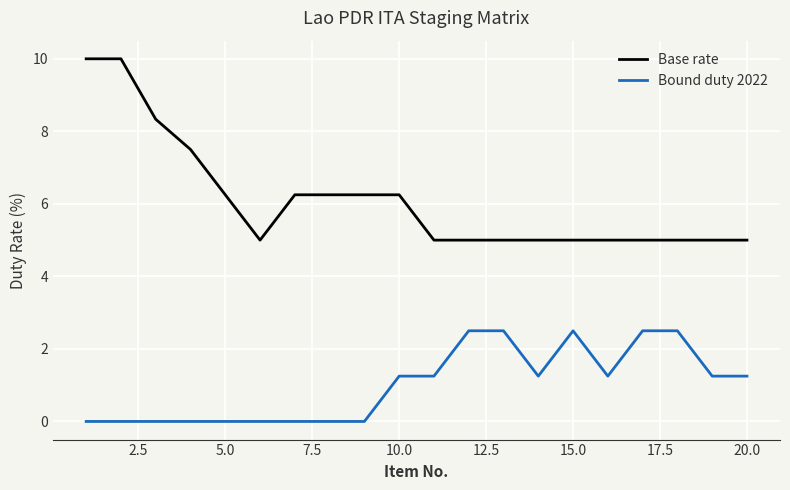

What is the greatest value displayed?

10.0